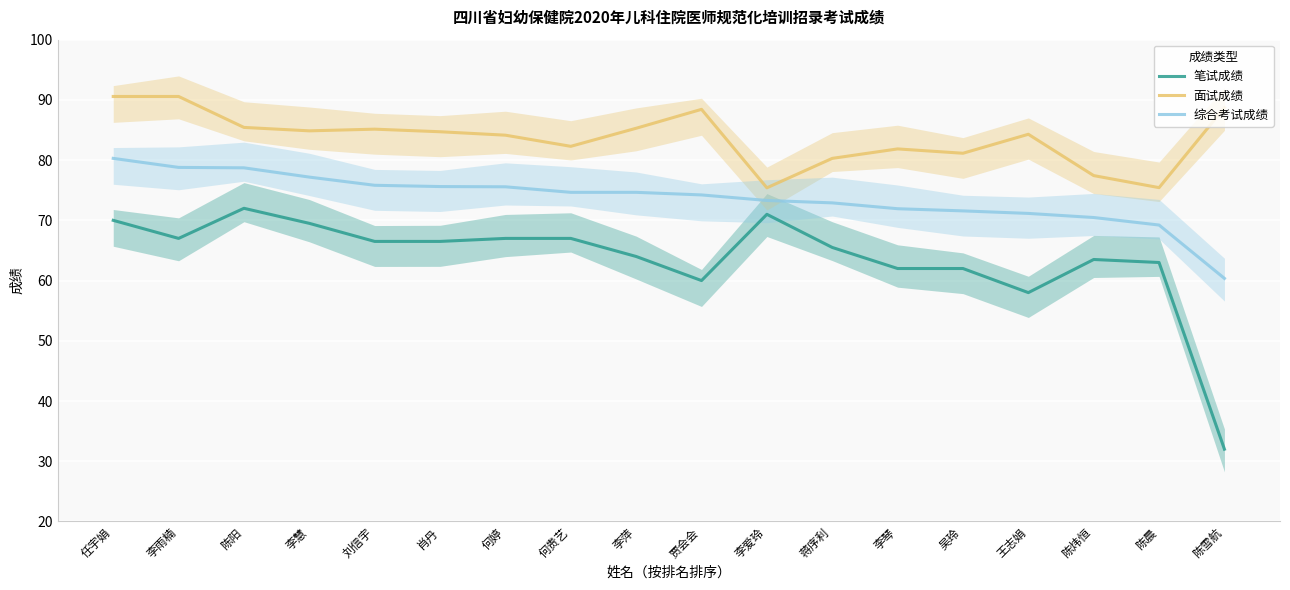

What is the average value of the 面试成绩 series?

83.7